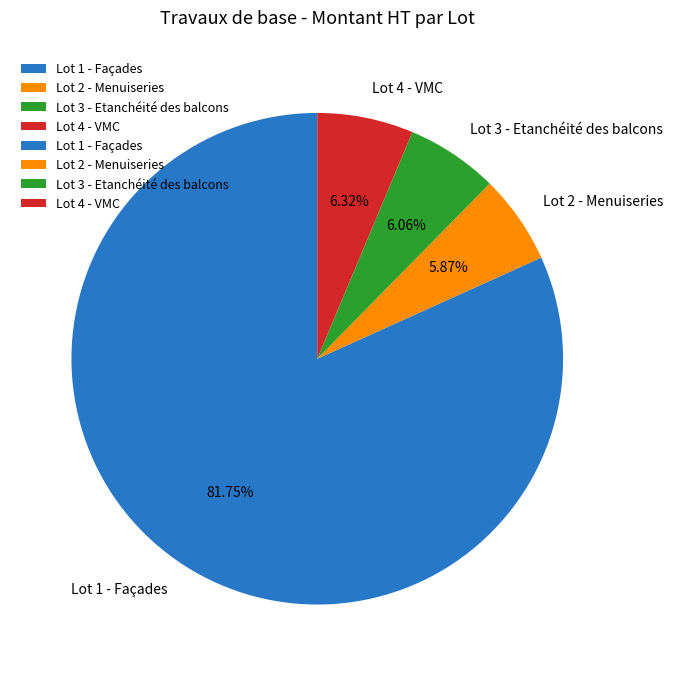

Is the sum of Lot 2 - Menuiseries and Lot 1 - Façades greater than half?

Yes